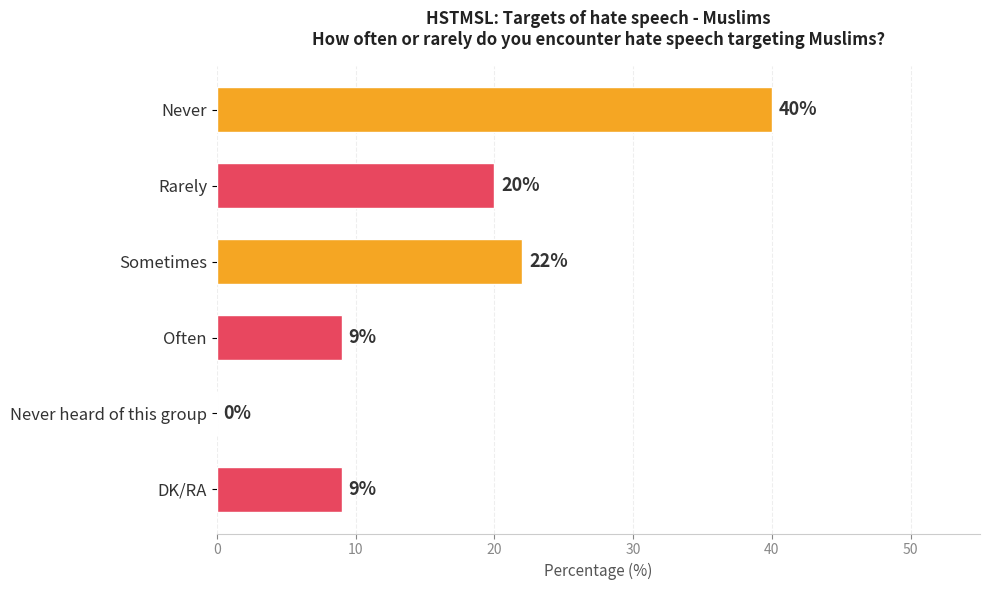

What is the sum of the values at Rarely and Sometimes?

42